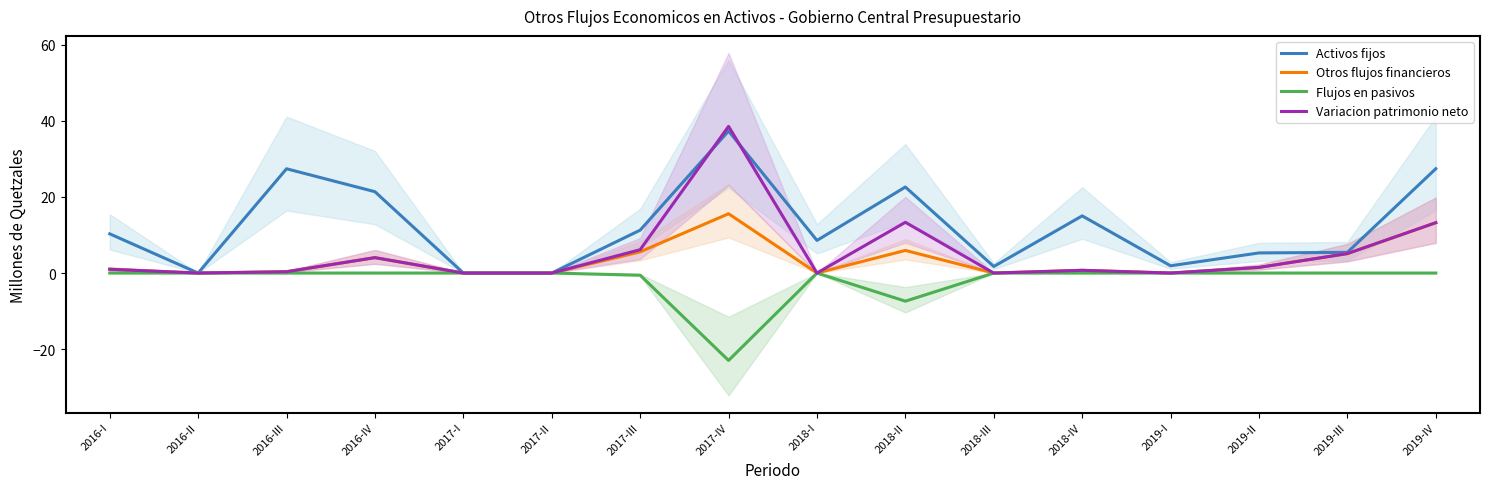

How many intersections are there between Activos fijos and Variacion patrimonio neto?

2